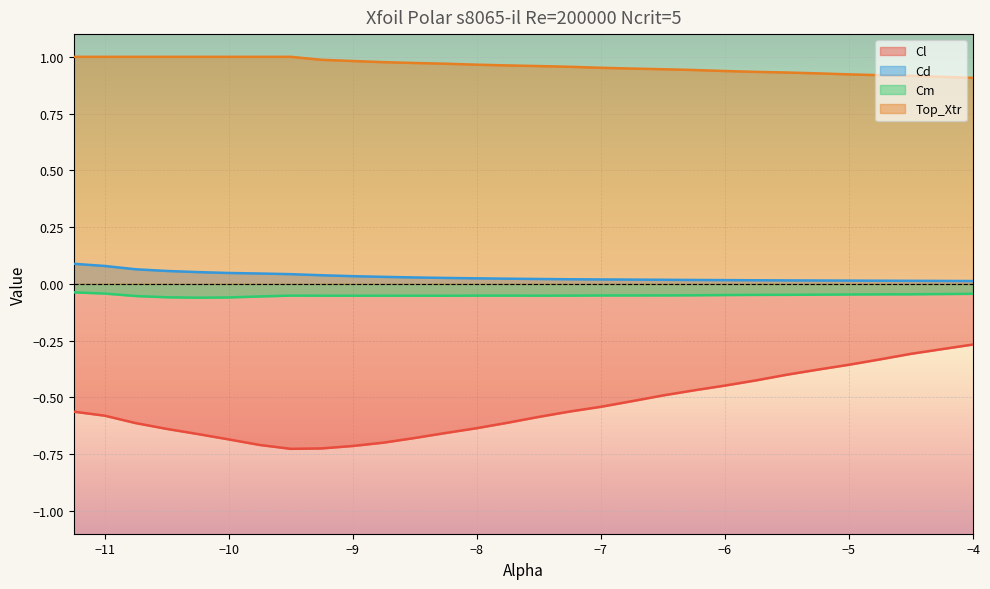

List the series in order of their peak value, highest first.

Top_Xtr, Cd, Cm, Cl